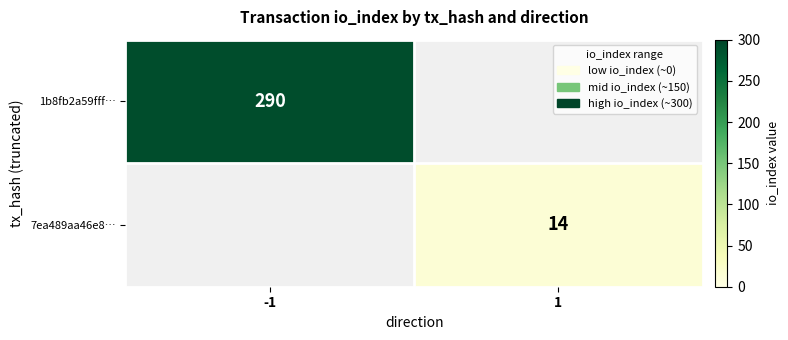

The 7ea489aa46e8… series shows 24.1 at 1. True or false?

False